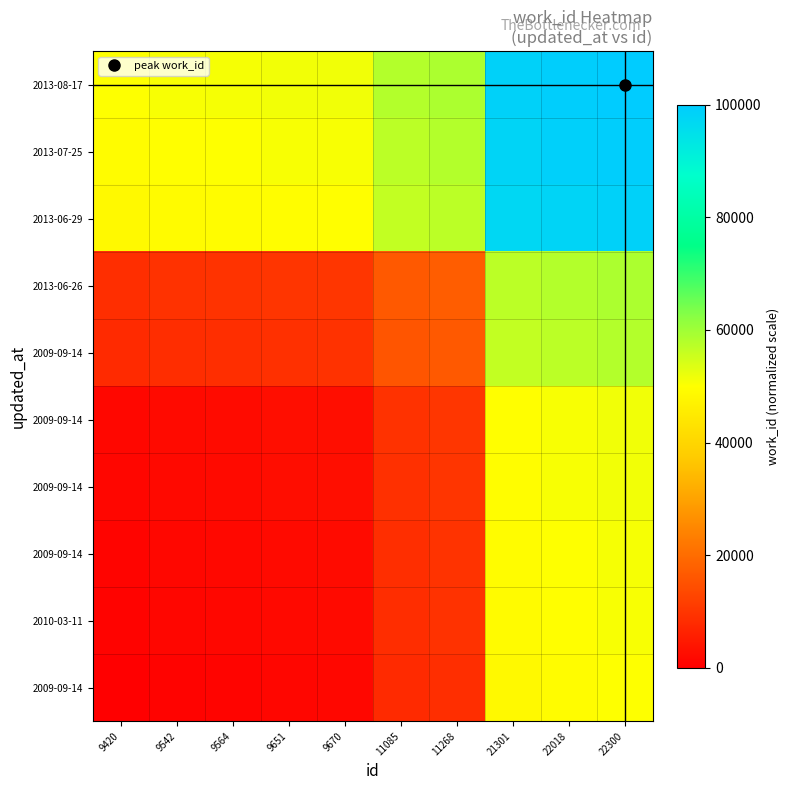

How many categories are shown in the chart?

10